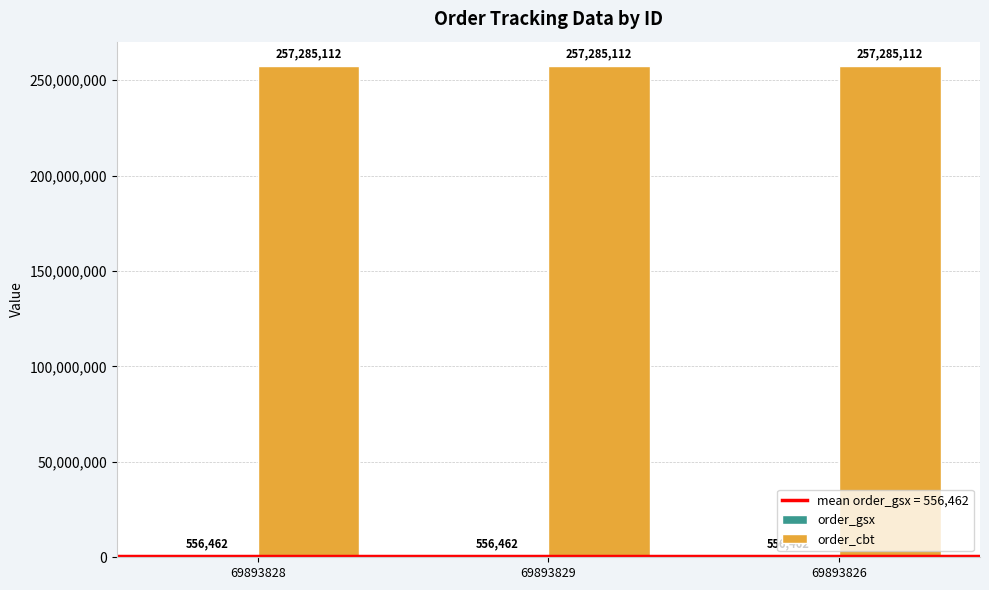

What is the total value across all series at 69893828?

257841574